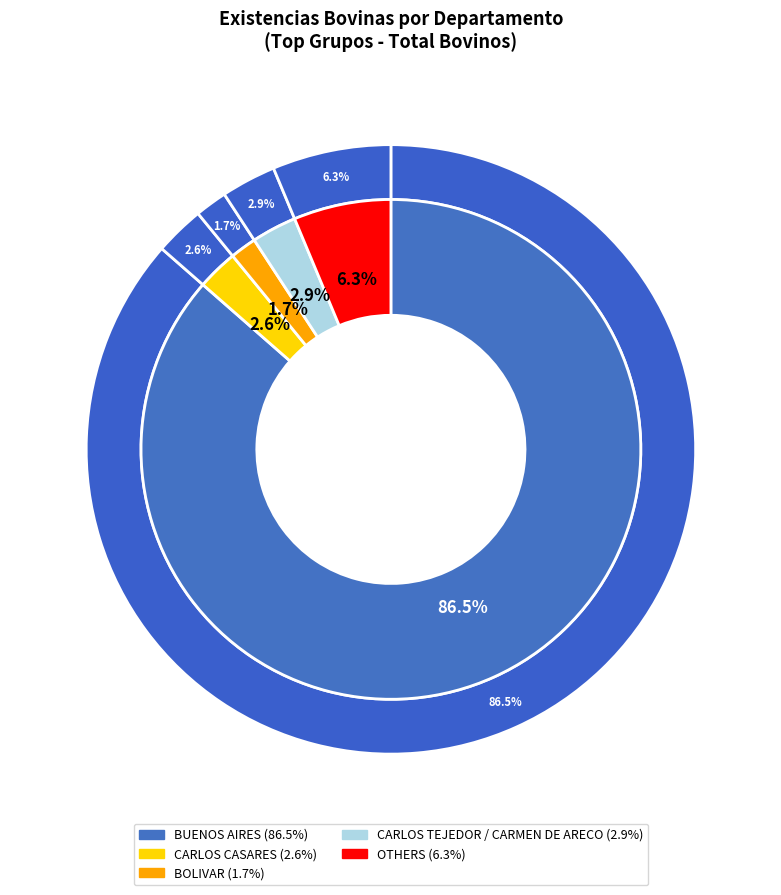

What is the majority slice?

BUENOS AIRES